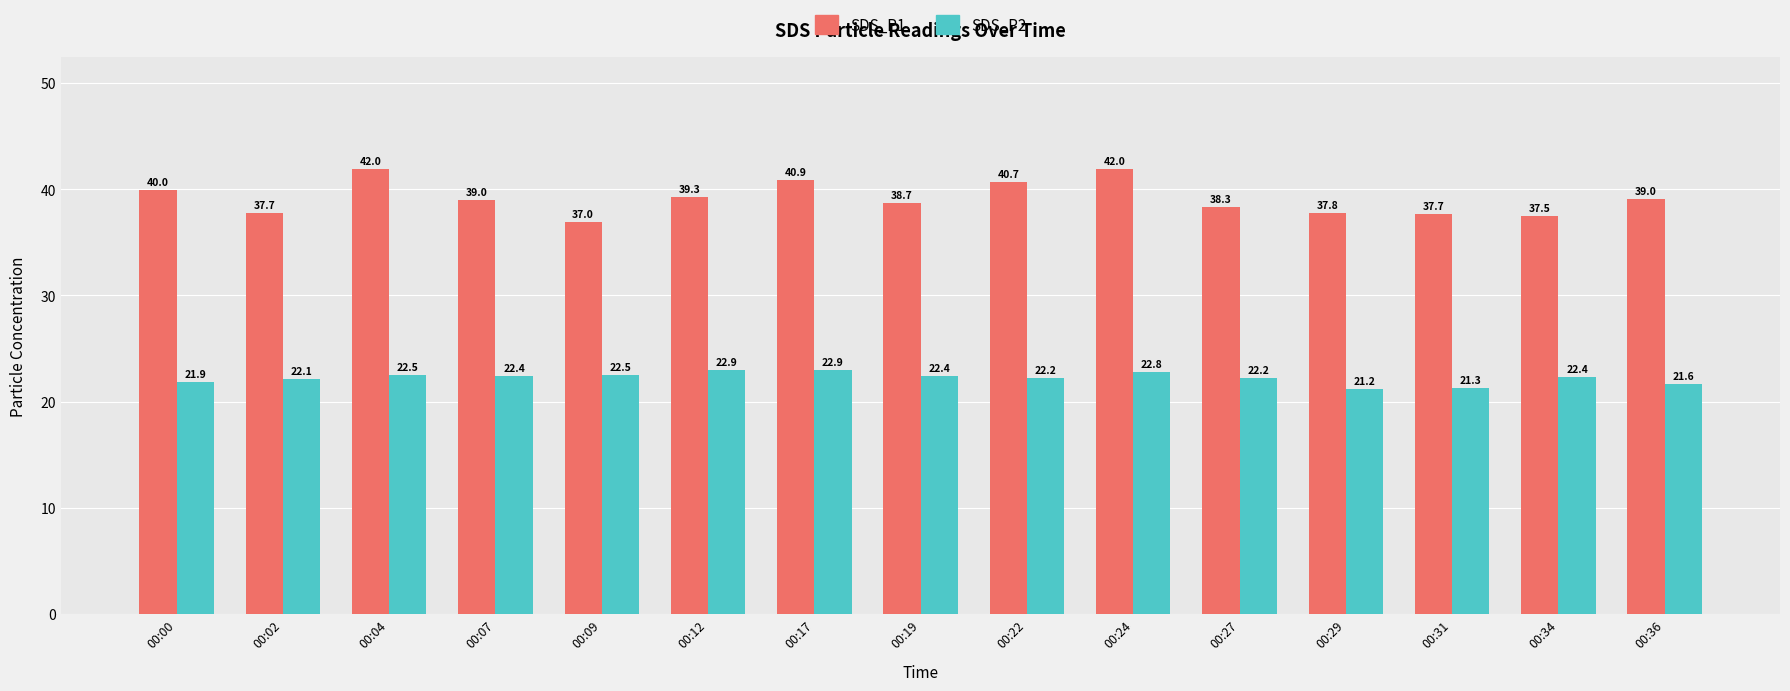

Rank the series by their maximum value, from highest to lowest.

SDS_P1, SDS_P2